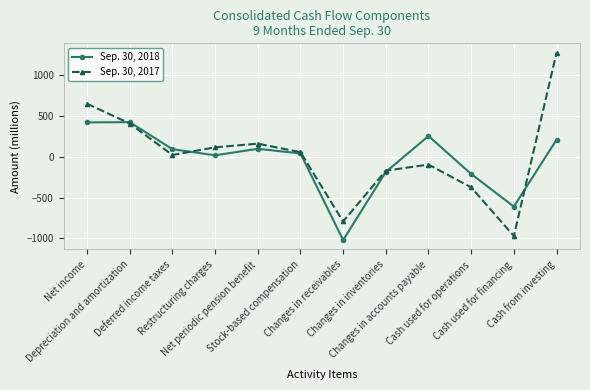

Which series has the largest range (max minus min)?

Sep. 30, 2017